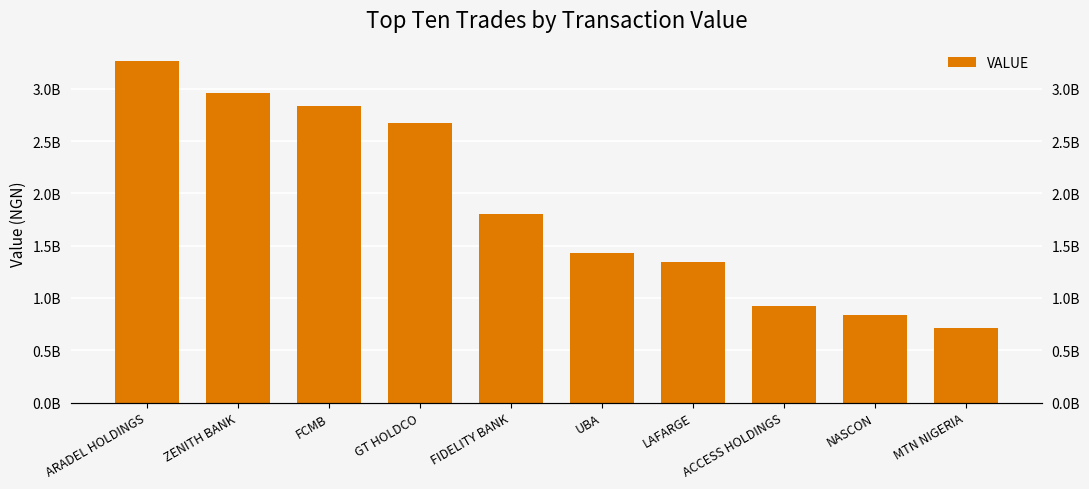

The chart shows a value of 1800444052 at FIDELITY BANK. True or false?

True